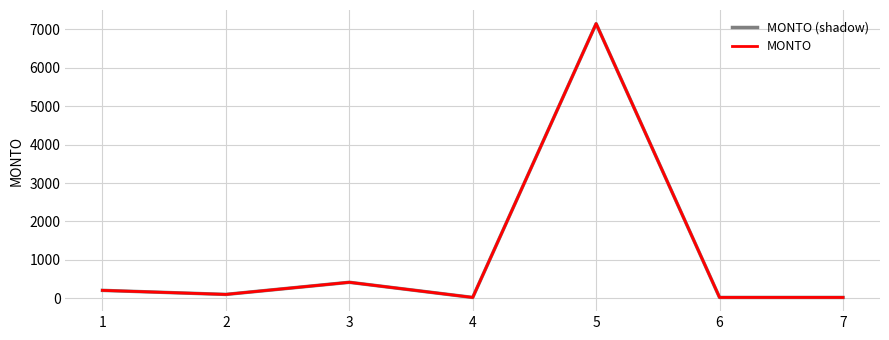

How many lines are shown in the chart?

2